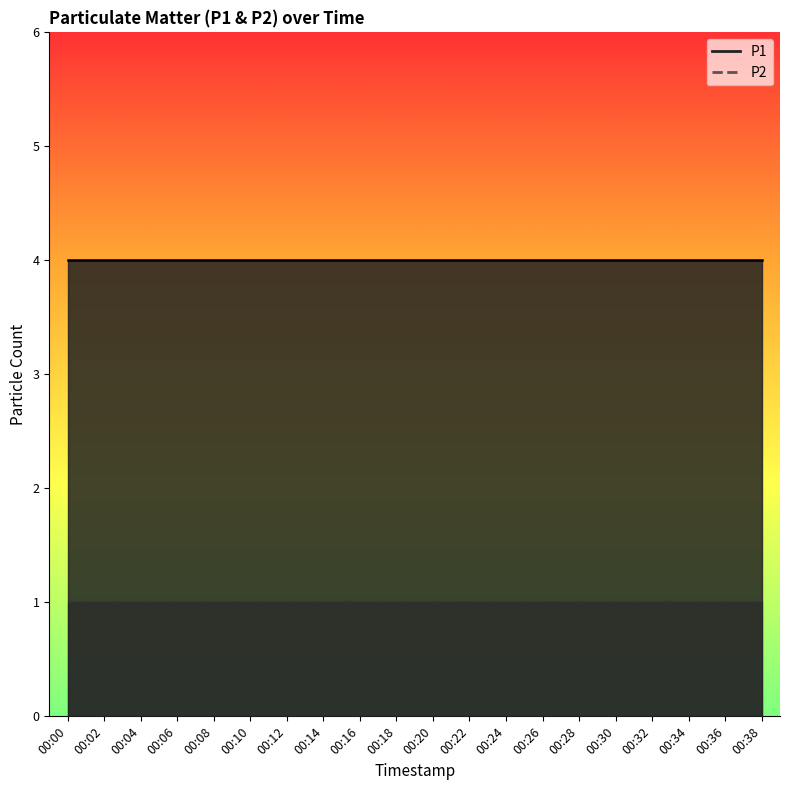

Reading left to right, what are all the values shown in this chart?

P1: 4	4	4	4	4	4	4	4	4	4	4	4	4	4	4	4	4	4	4	4
P2: 1	1	1	1	1	1	1	1	1	1	1	1	1	1	1	1	1	1	1	1